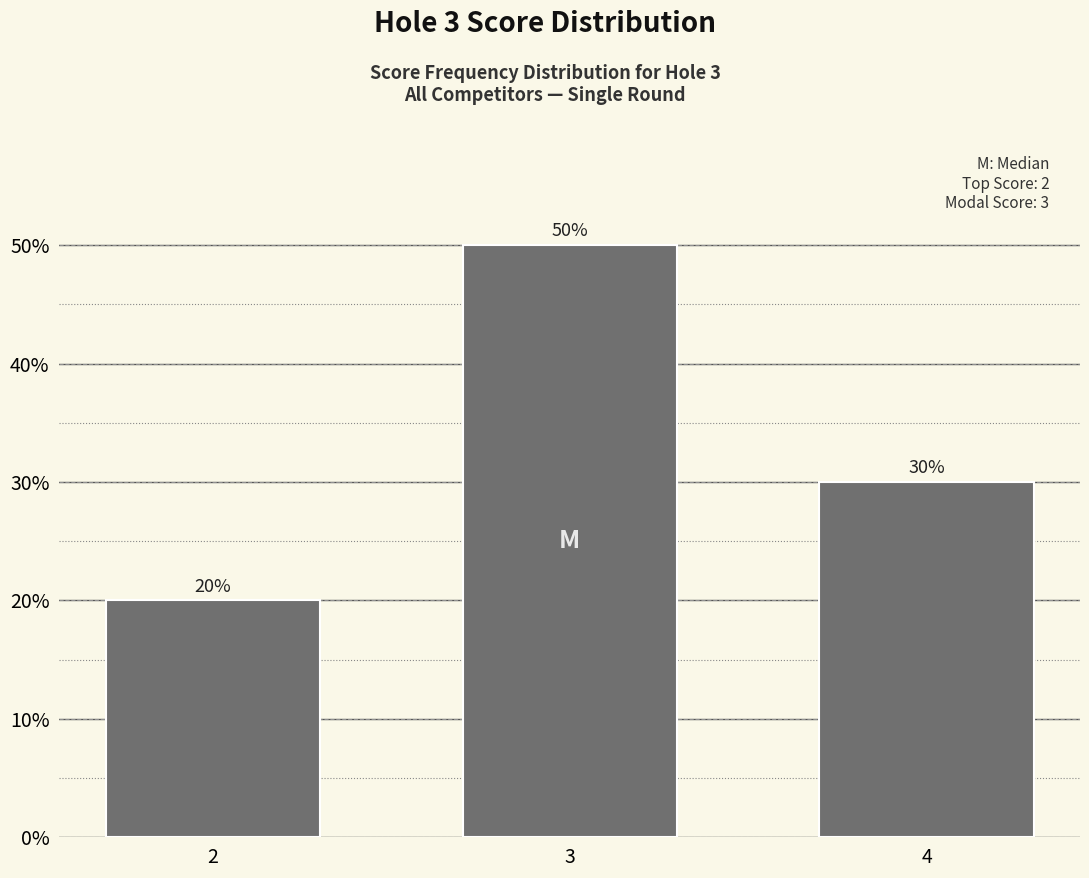

Between 3 and 2, which is larger?

3